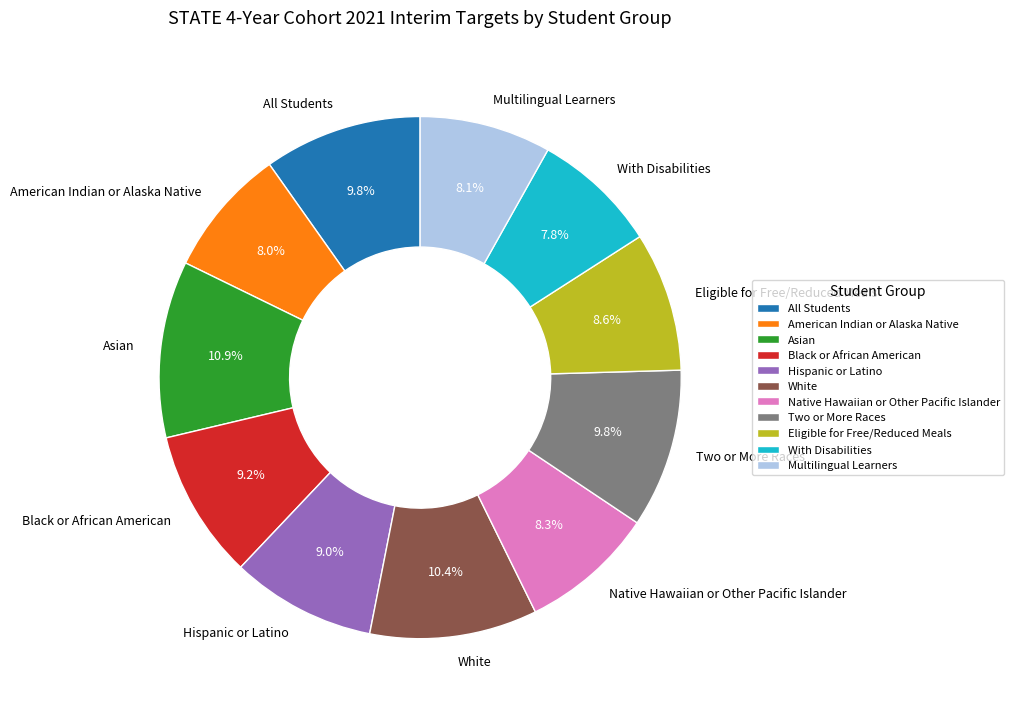

Which has a higher value, Two or More Races or With Disabilities?

Two or More Races